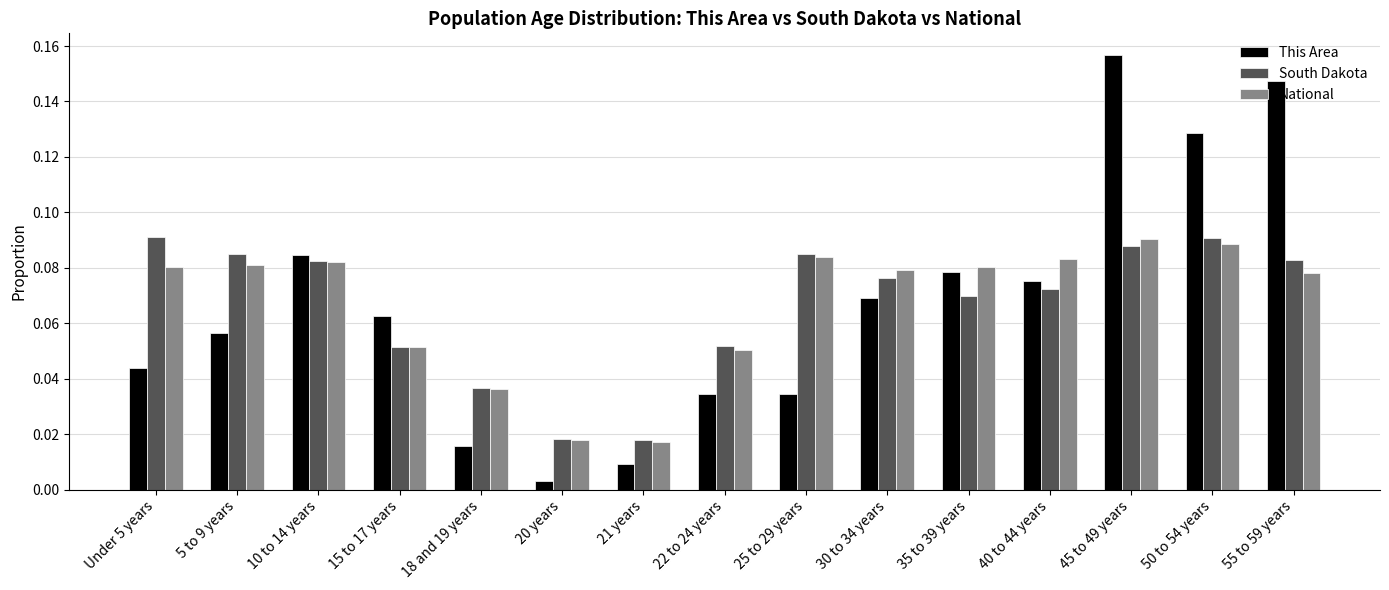

Is the value of This Area at 30 to 34 years greater than the value of National at 50 to 54 years?

No